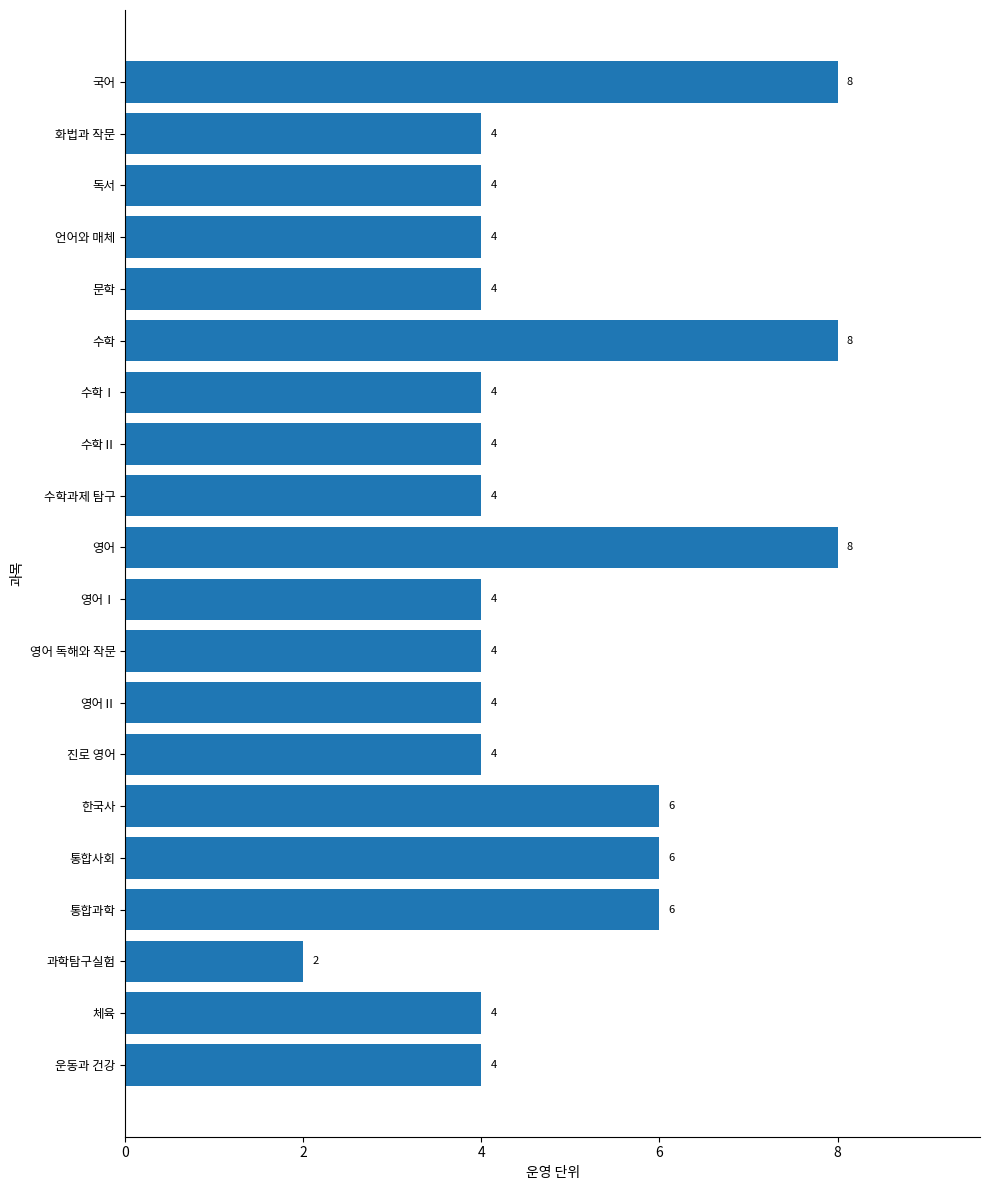

What is the difference between the second highest and second lowest values?

4